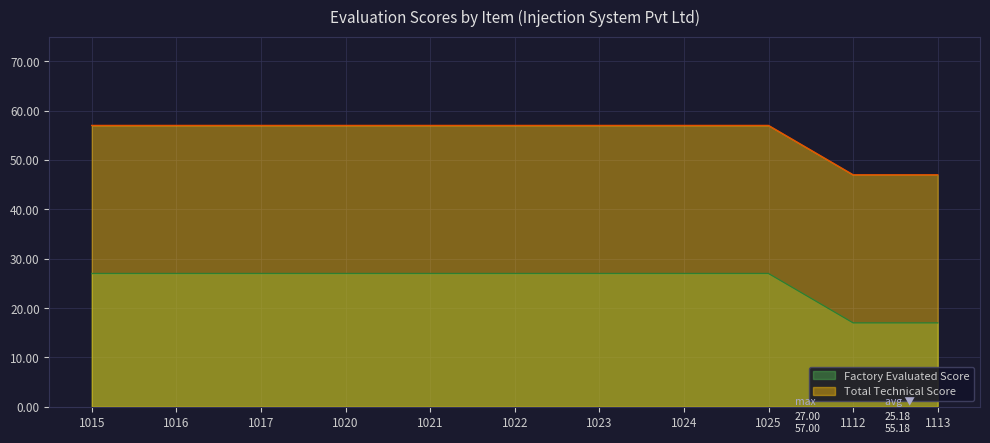

What is the spread (max minus min) of values at 1017?

30